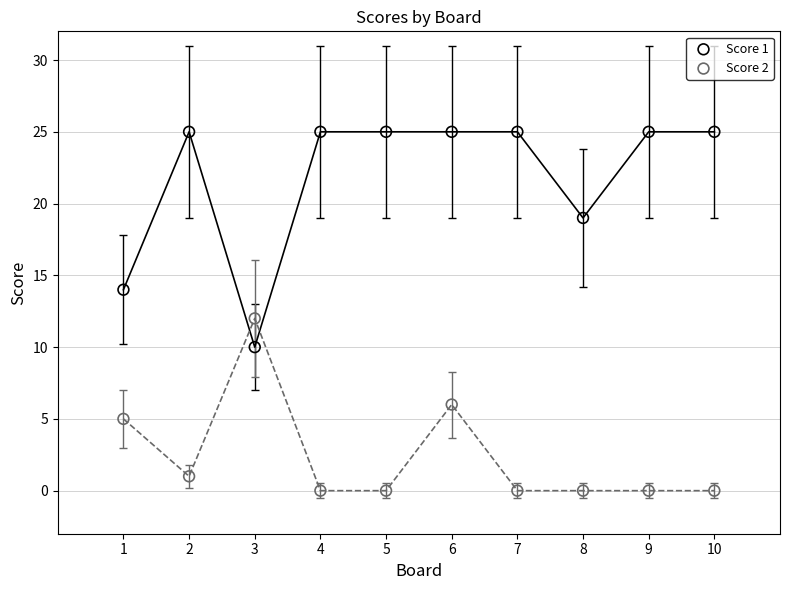

Which series has the widest spread of Y values?

Score 1